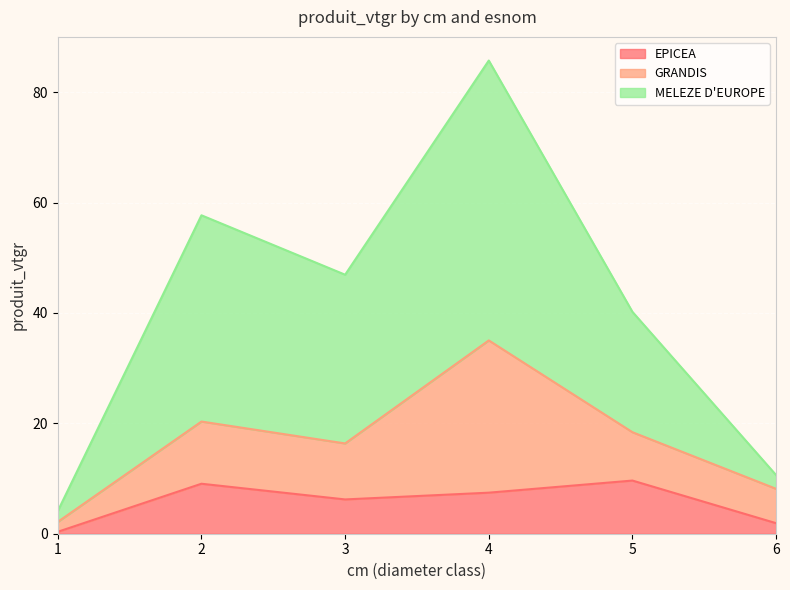

True or false: EPICEA and MELEZE D'EUROPE intersect in this chart.

False